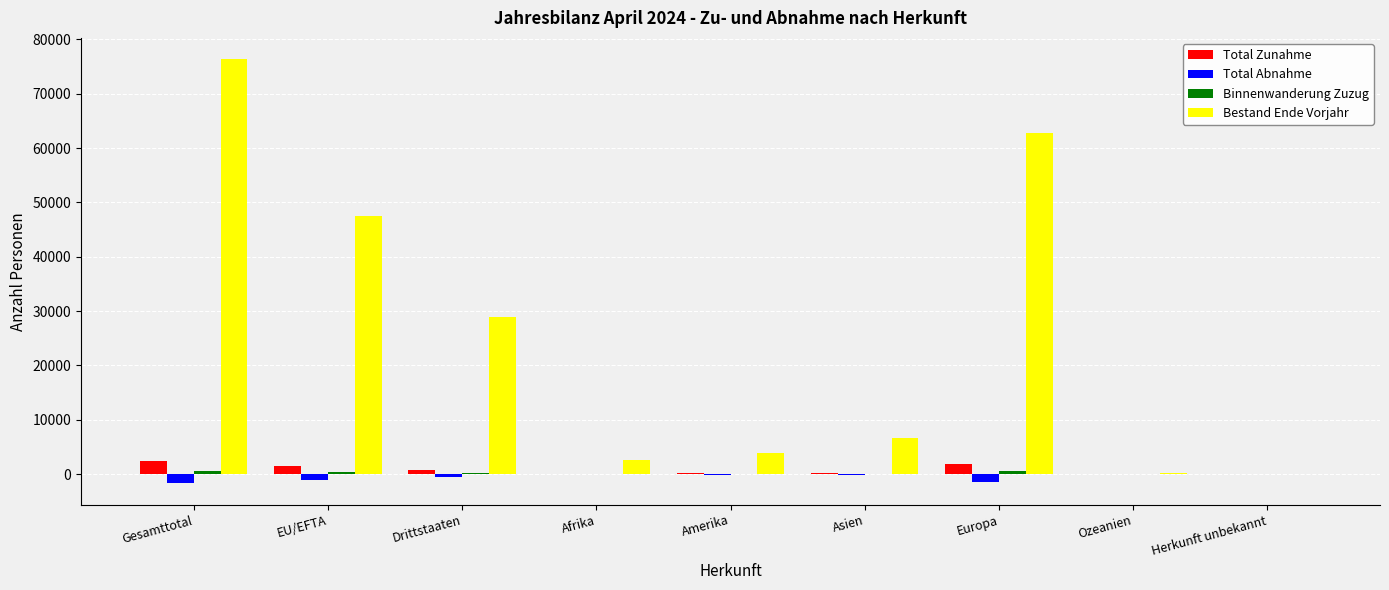

Which series has the largest total across all categories?

Bestand Ende Vorjahr